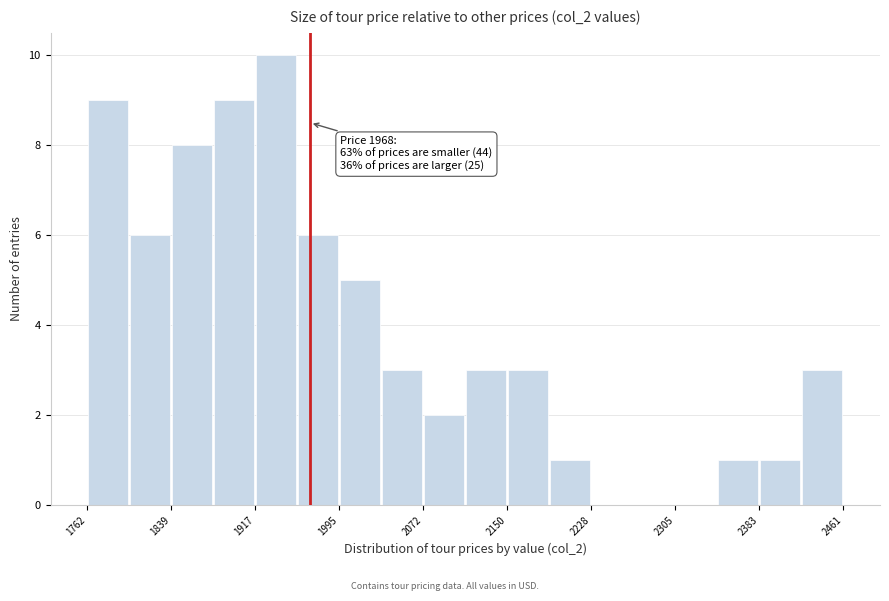

Around what value on the x-axis is the tallest bar? Give the approximate position of its centre, as read against the axis.

1940